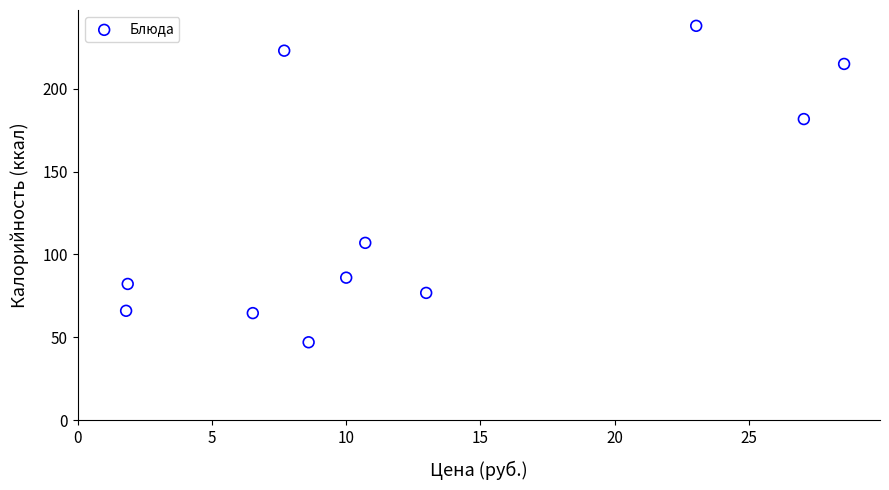

What is the average X value?

12.6